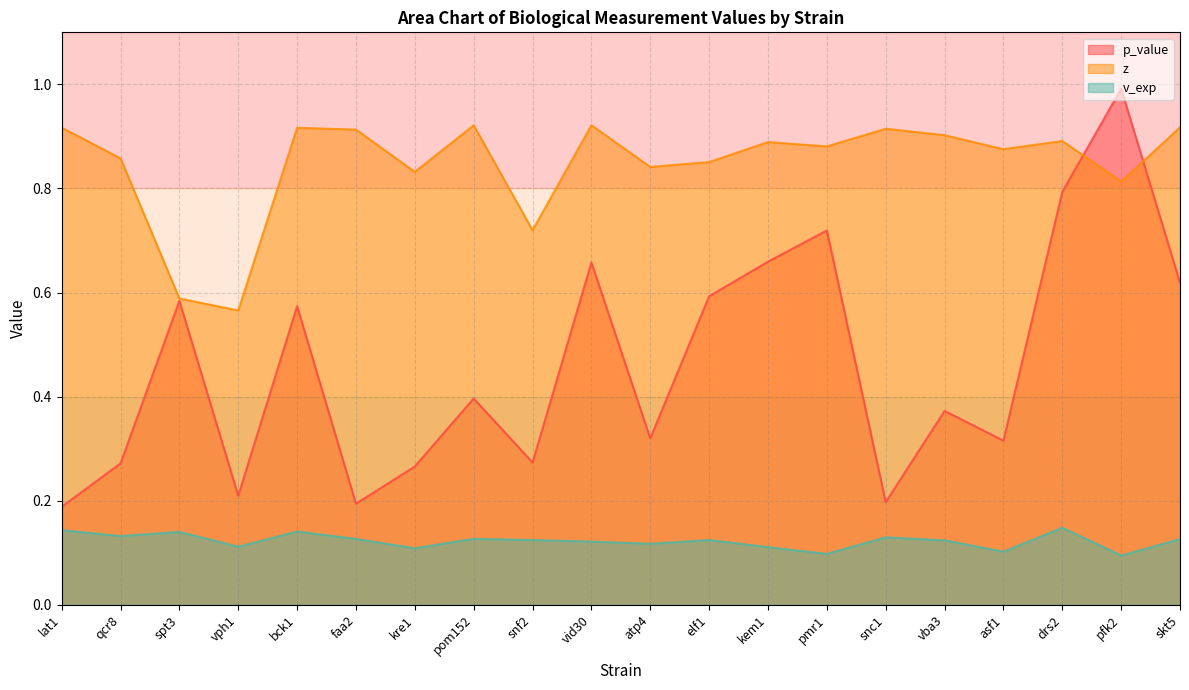

What is the spread (max minus min) of values at asf1?

0.8